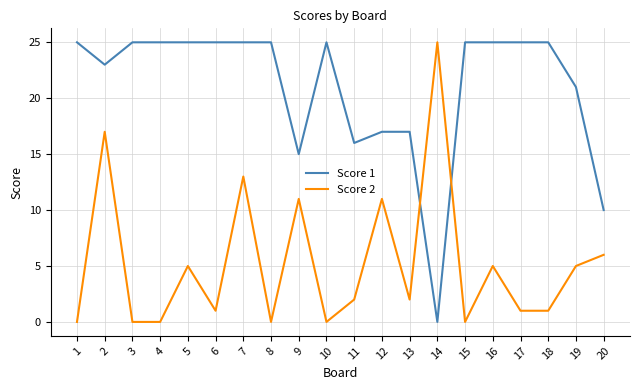

Reading right to left, extract all data points from this chart.

Score 1: 20=10	19=21	18=25	17=25	16=25	15=25	14=0	13=17	12=17	11=16	10=25	9=15	8=25	7=25	6=25	5=25	4=25	3=25	2=23	1=25
Score 2: 20=6	19=5	18=1	17=1	16=5	15=0	14=25	13=2	12=11	11=2	10=0	9=11	8=0	7=13	6=1	5=5	4=0	3=0	2=17	1=0